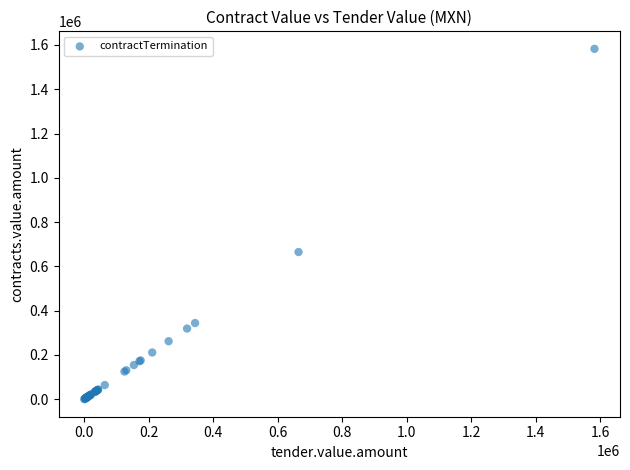

What Y value in the scatter plot is closest to 791256?

664793.0